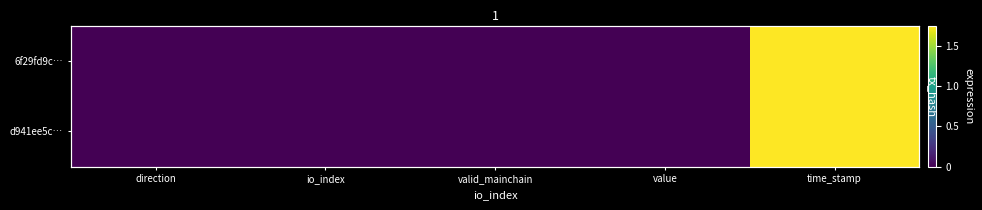

Where is d941ee5c… nearest to the value 0?

value